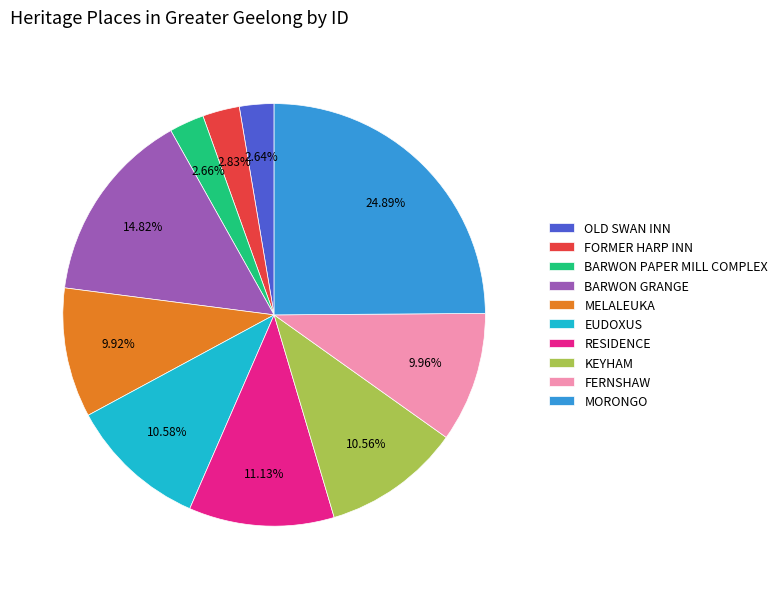

Count the number of slices in the pie.

10